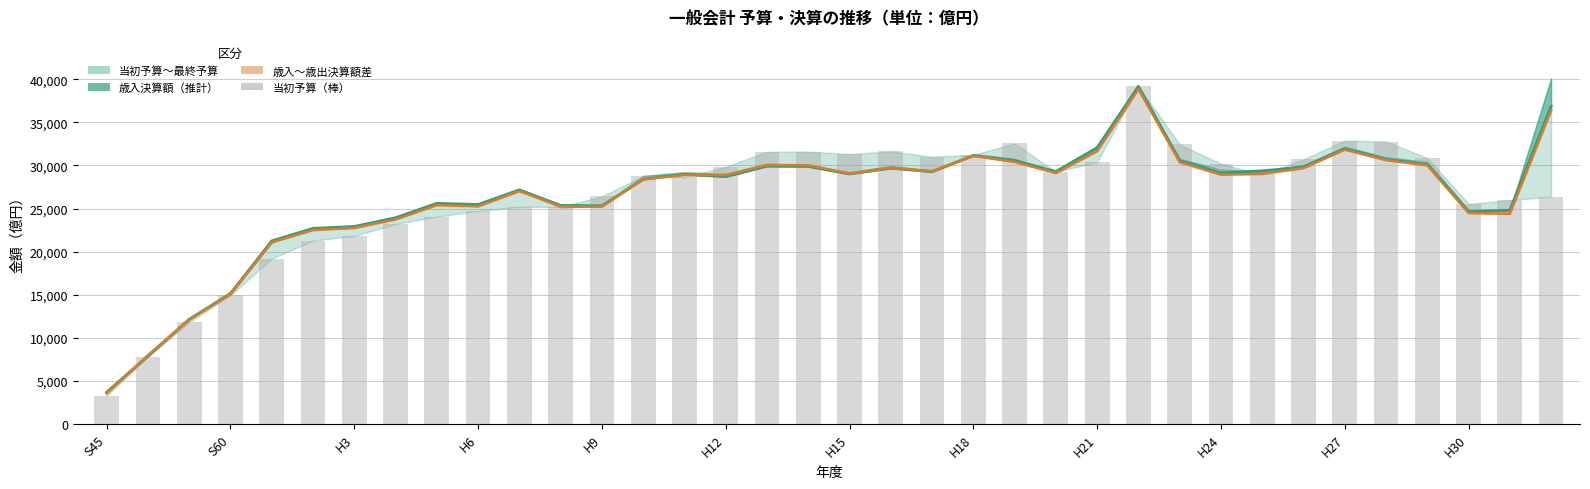

What is the sum of all 歳入決算額 values?

952656.5